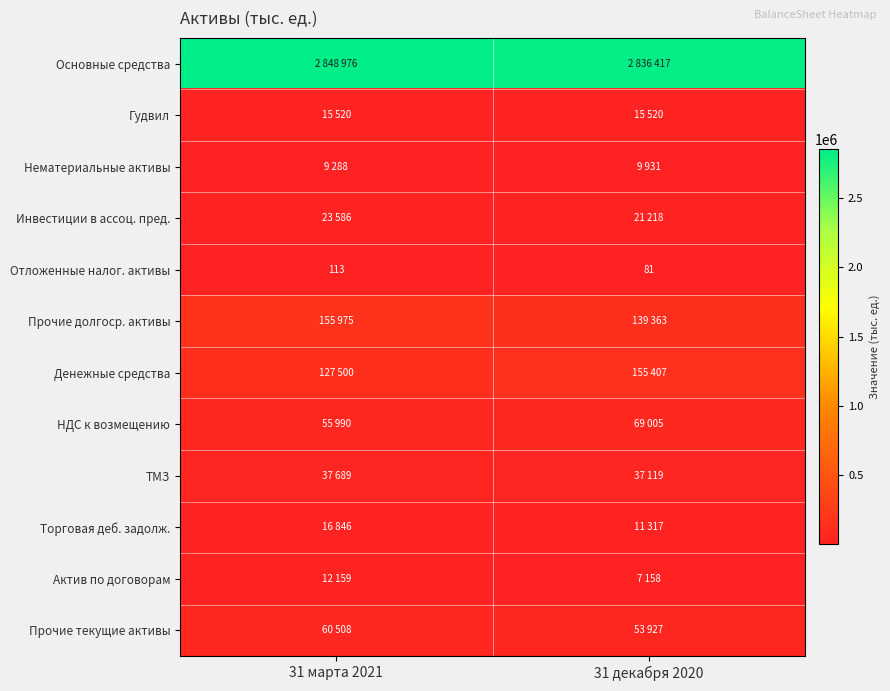

The value of Отложенные налог. активы at 31 декабря 2020 is 128. True or false?

False